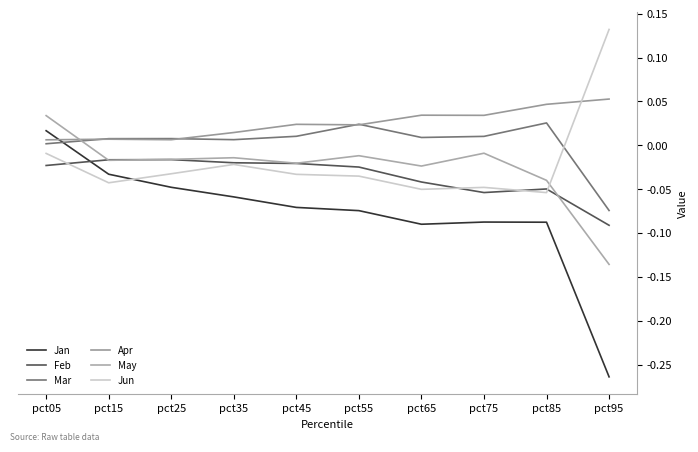

What are all the series names shown in the legend?

Jan, Feb, Mar, Apr, May, Jun